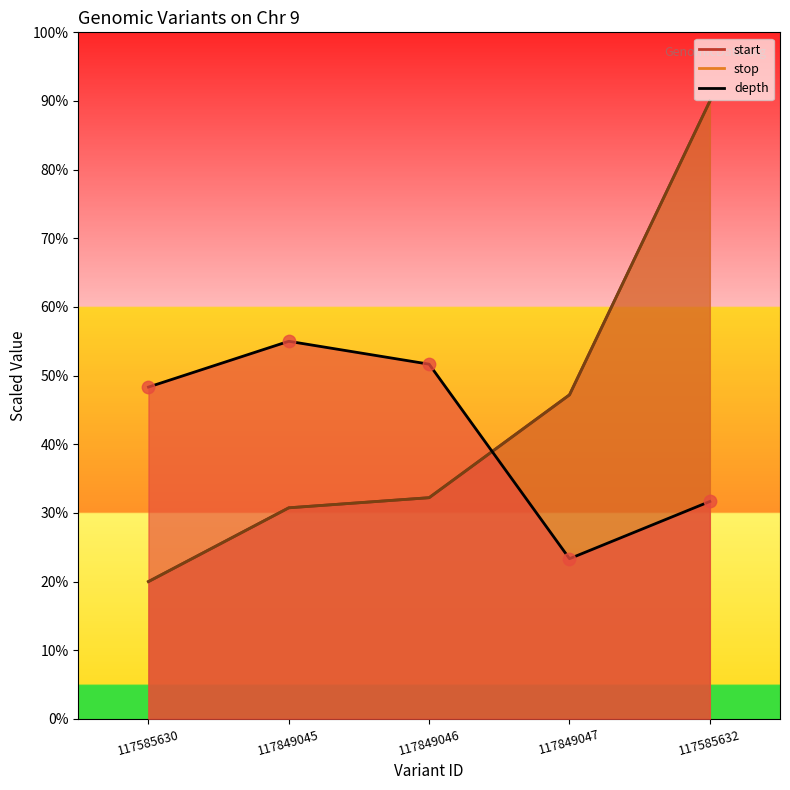

Which series reaches the minimum Y coordinate?

start